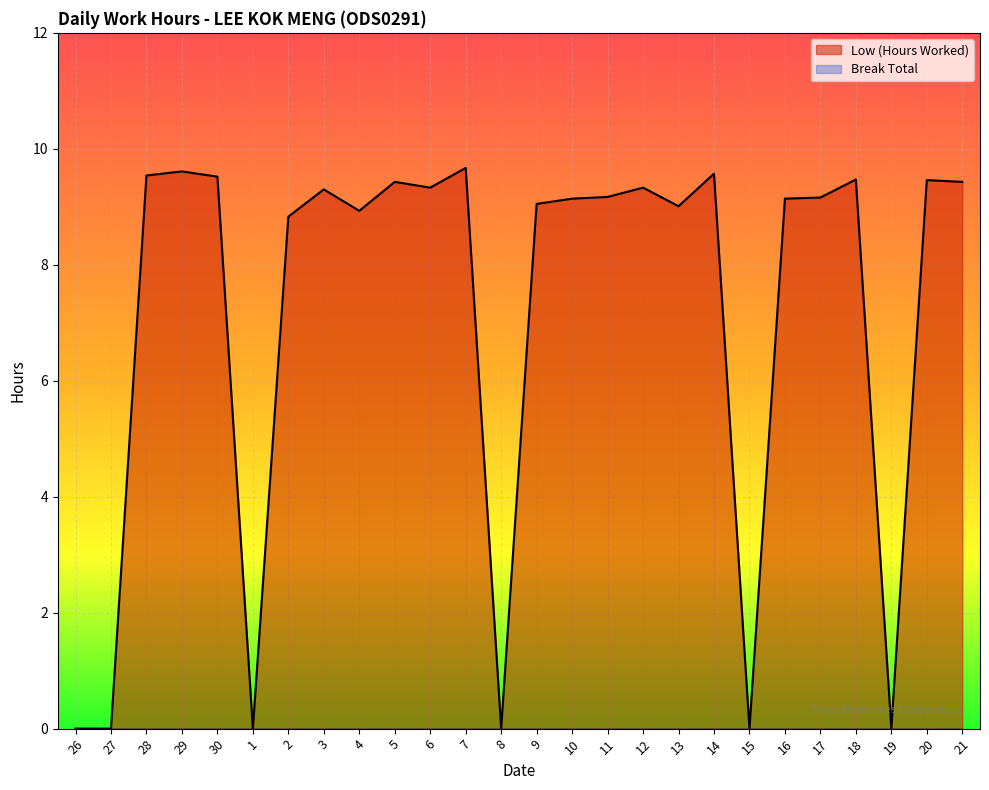

Is it true that the value at 3 is 14.6?

False